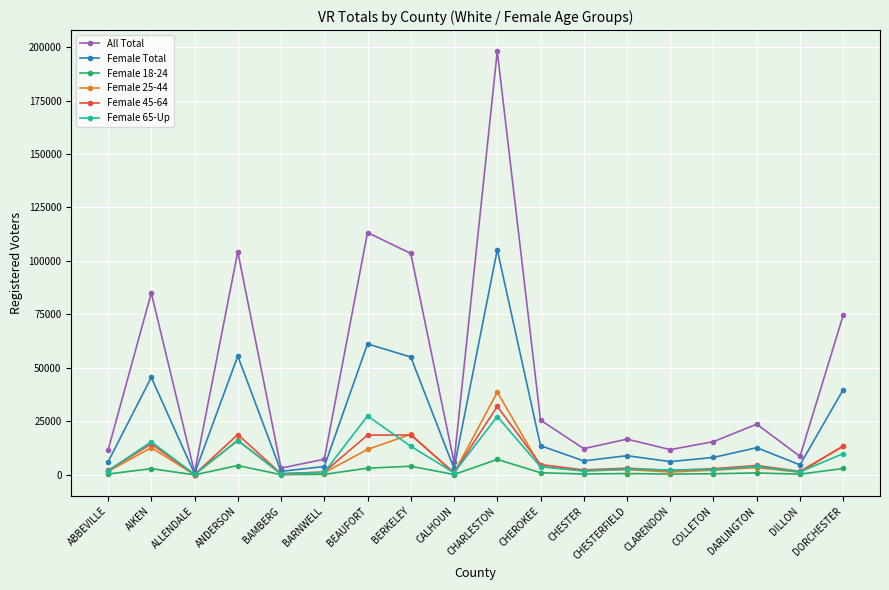

Which series has the widest spread of values?

All Total